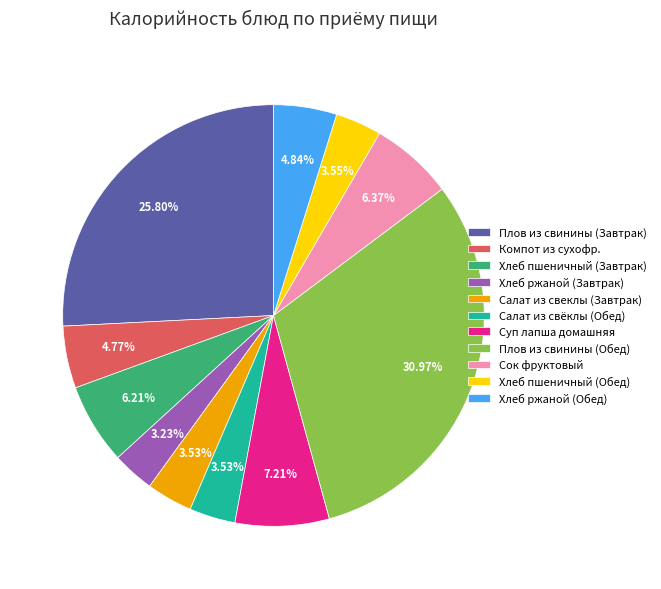

Which slice is the largest?

Плов из свинины (Обед)